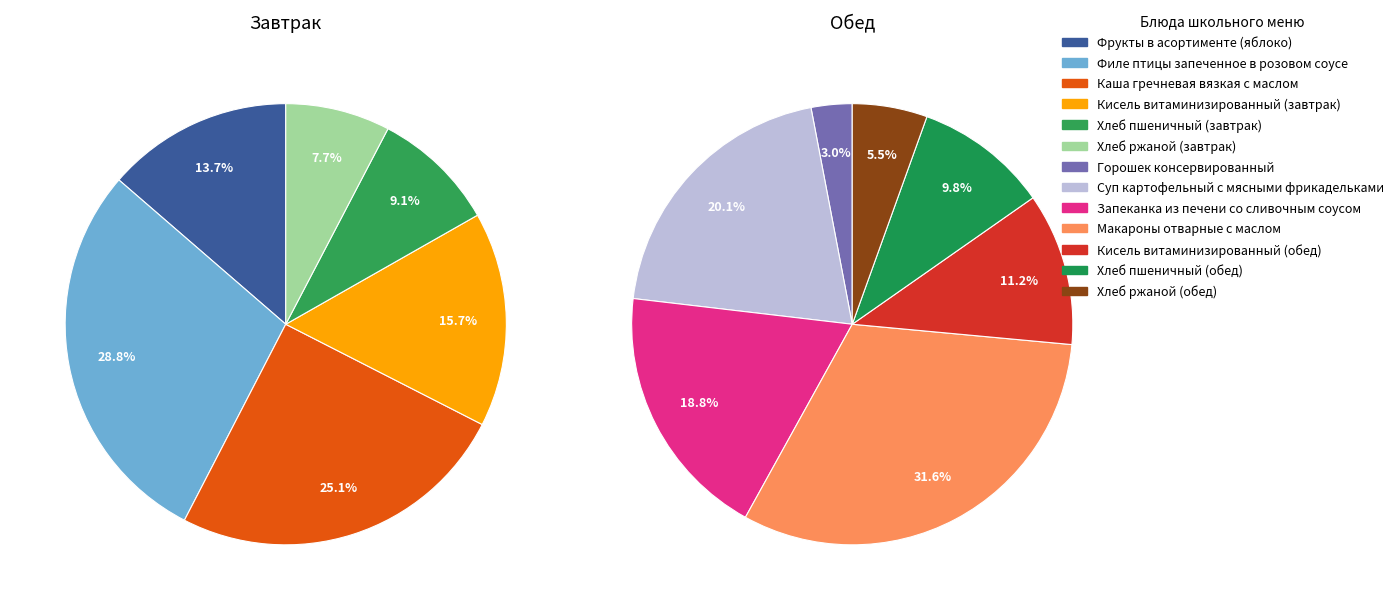

Does Каша гречневая вязкая с маслом represent more than half of the total?

No